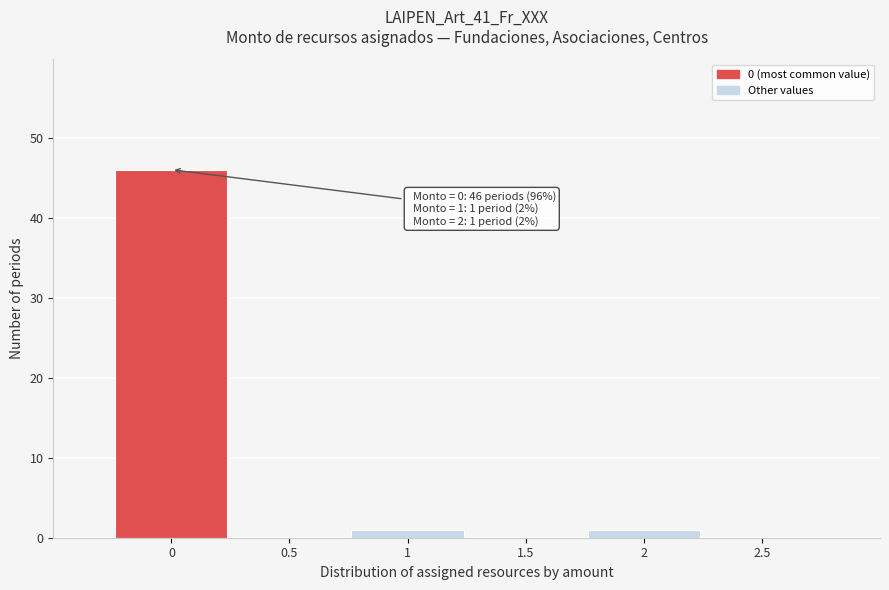

Which range on the x-axis has the tallest bar?

-0.25 to 0.25